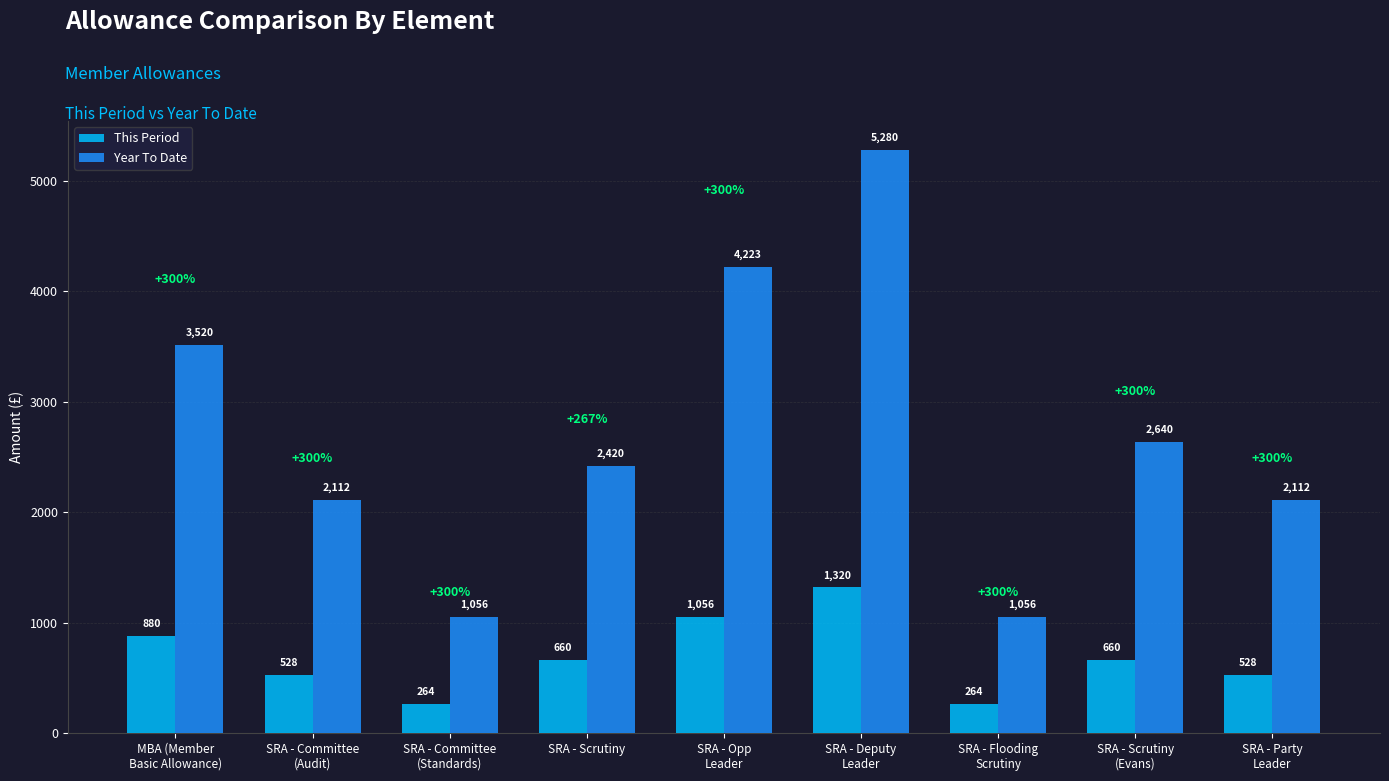

What is the maximum value for This Period?

1319.9